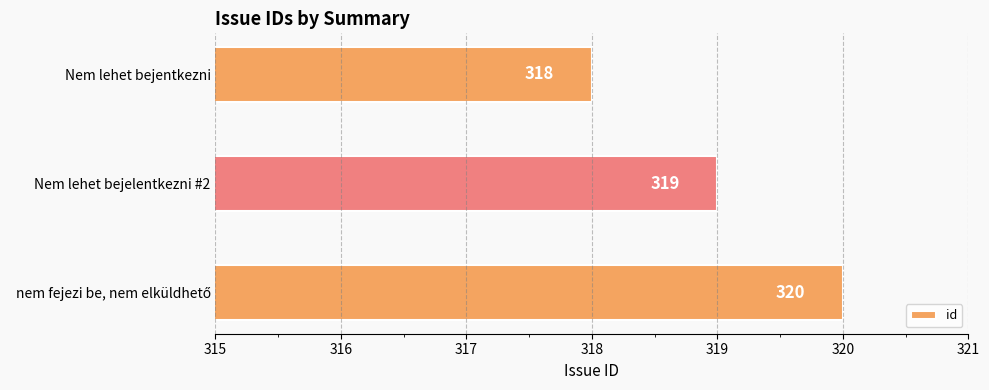

How many values are between 318 and 320?

3